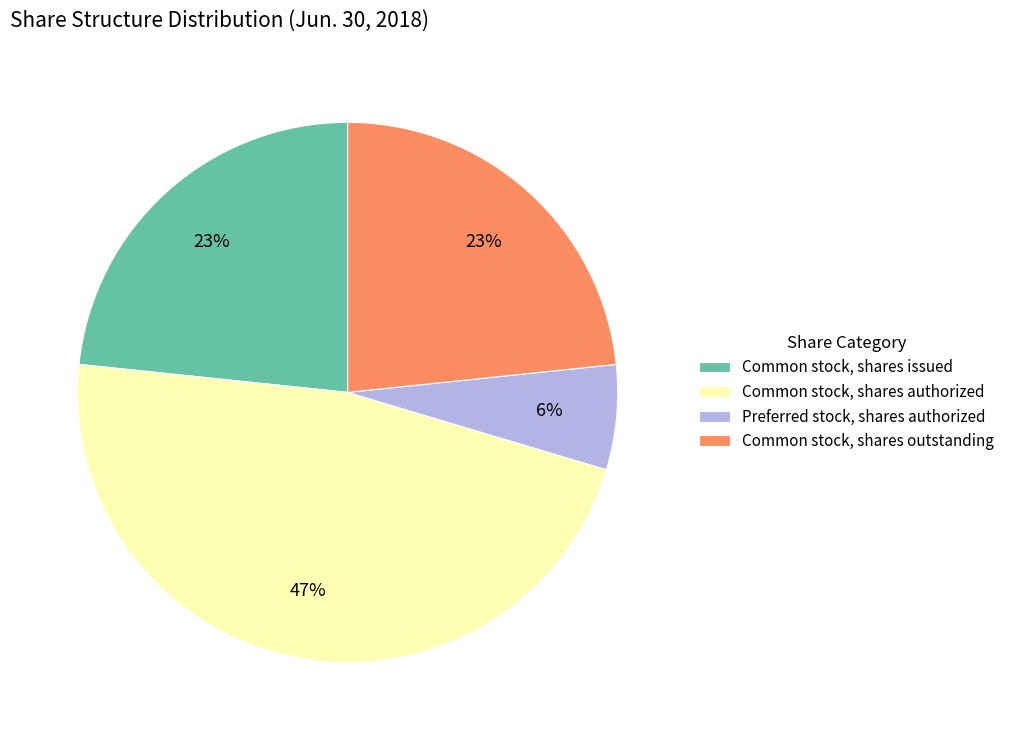

Is there any slice that represents more than half of the pie?

No